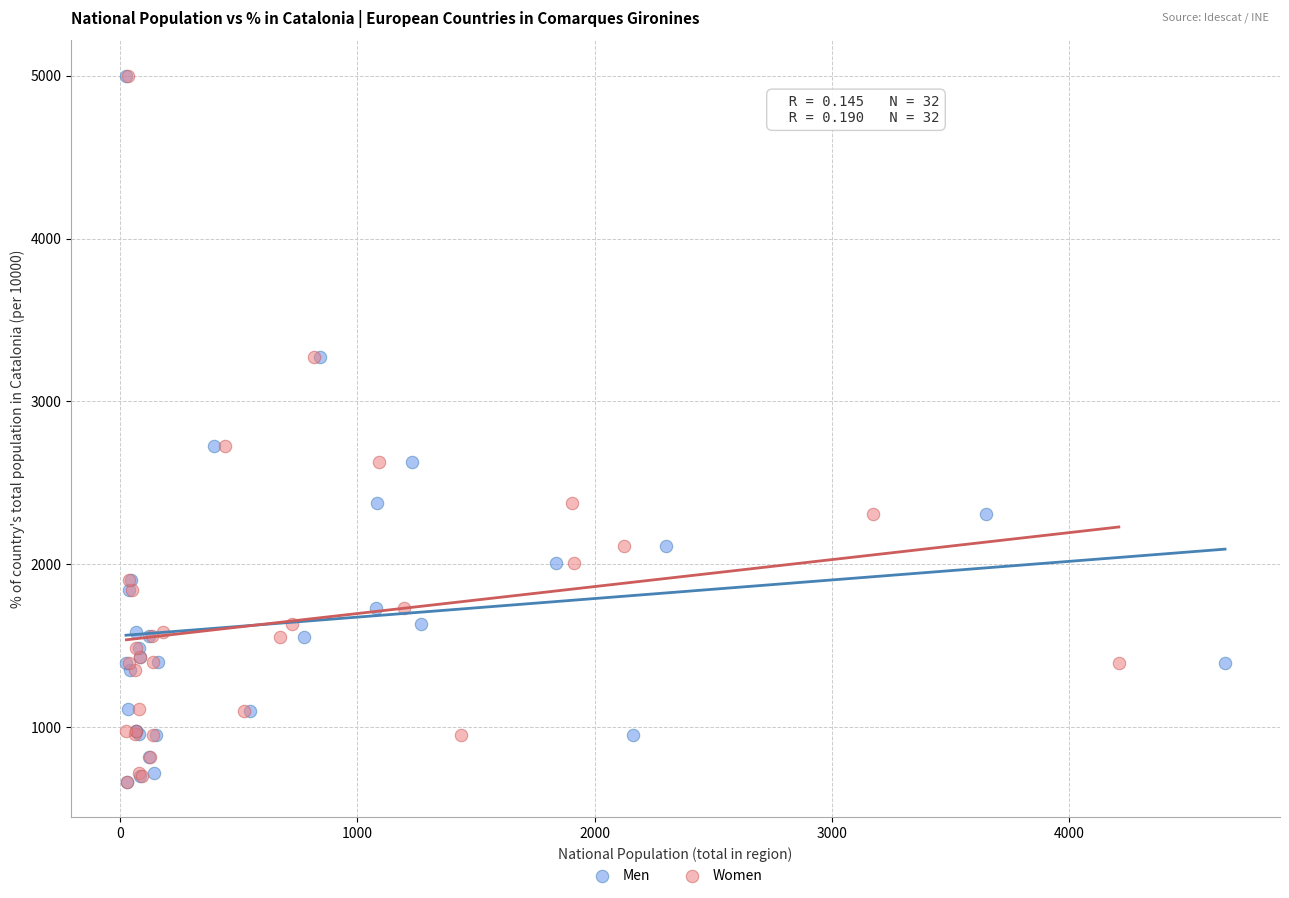

What are all the series names shown in the legend?

Men, Women